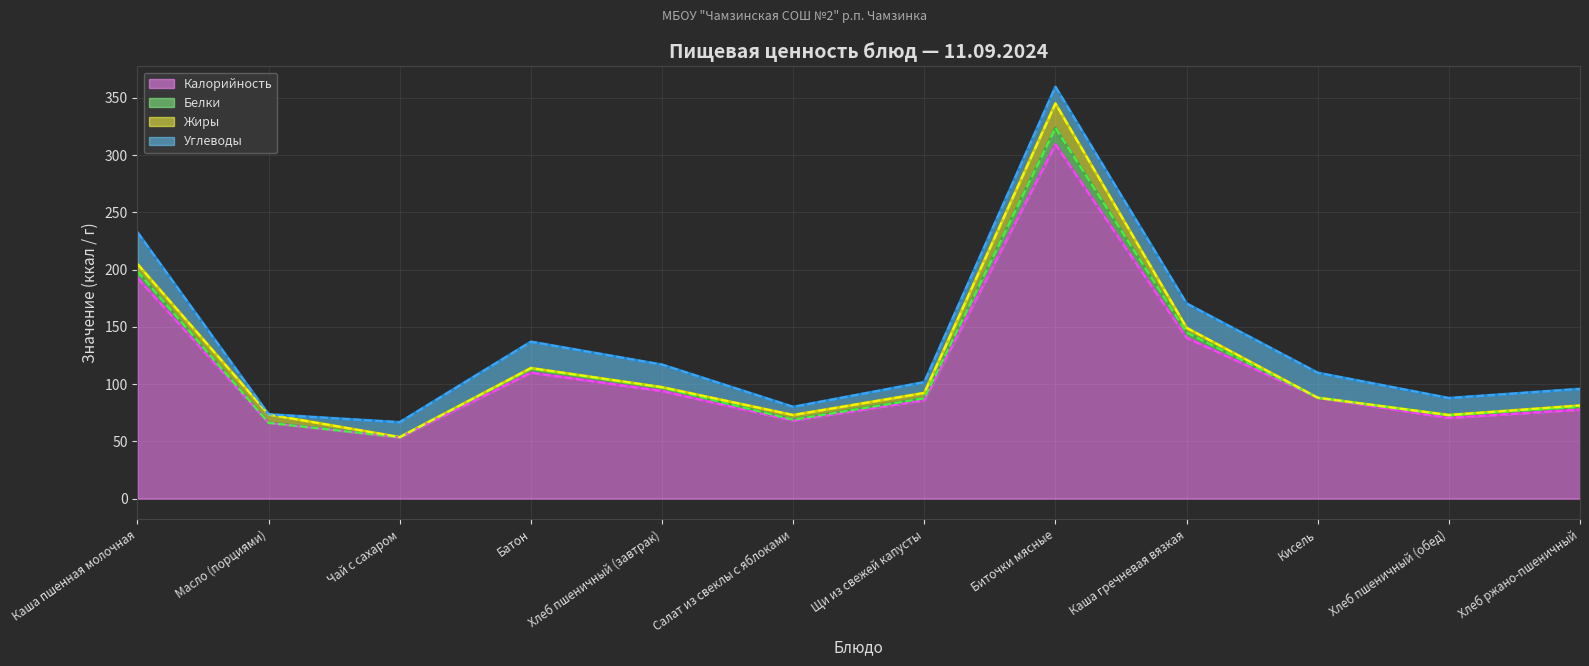

How many values in the Линия: Жиры series exceed 92?

6